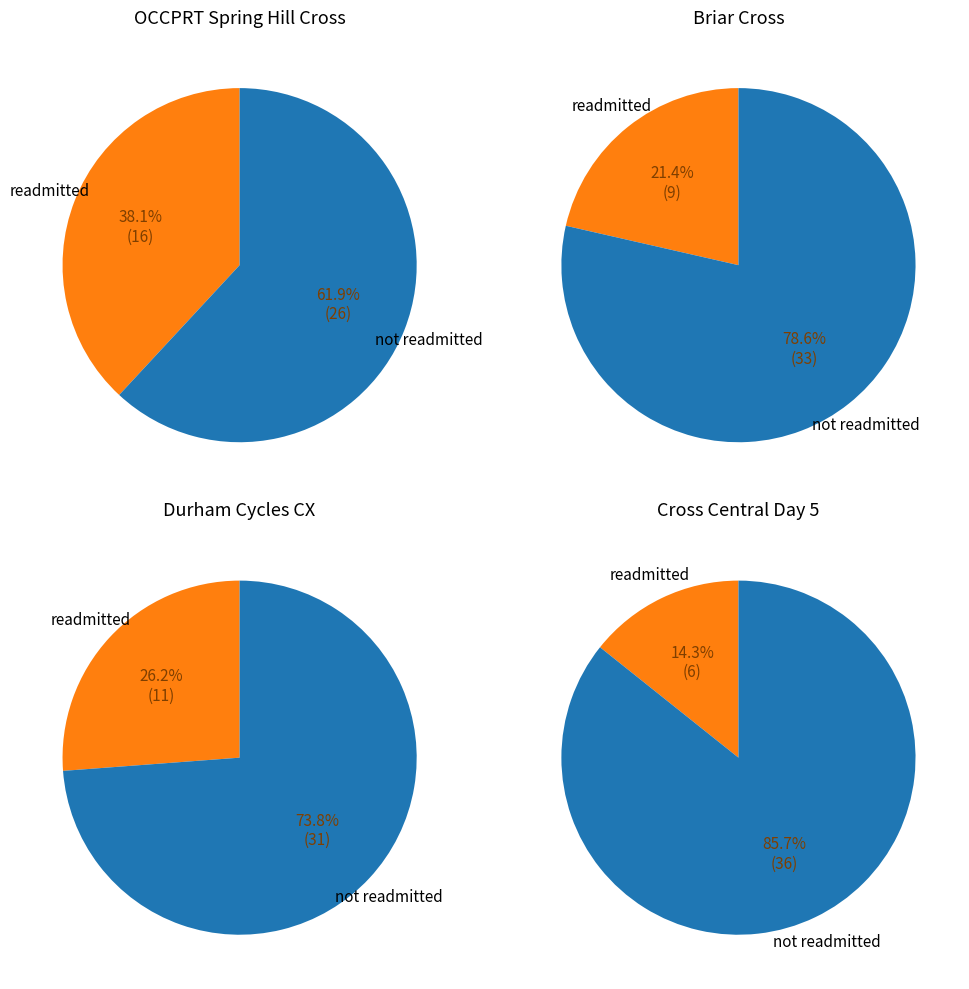

True or false: Cross Central: Day 5 accounts for 1% of the total.

False